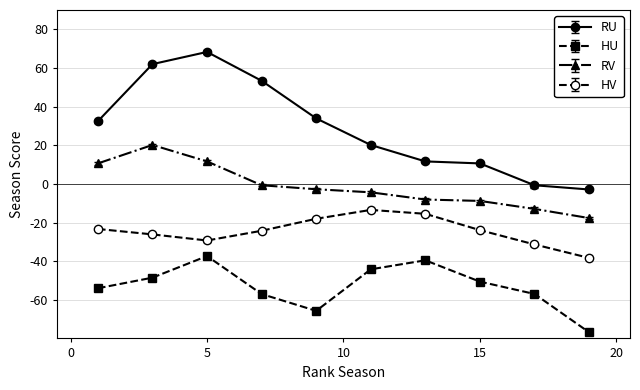

True or false: RV has more than 2 points higher than both neighbors.

False